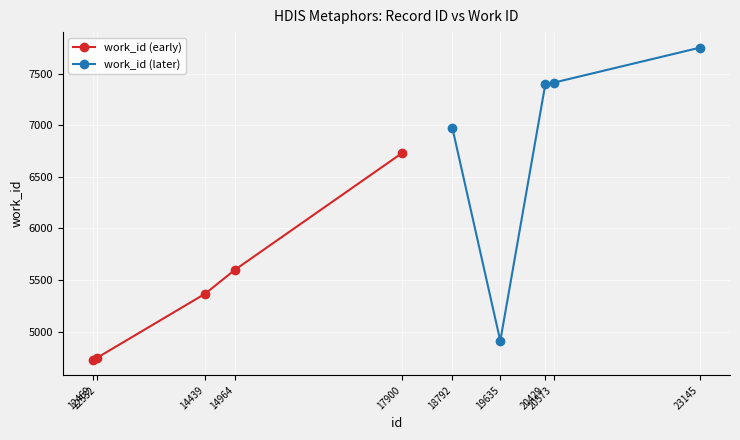

Which series has the largest total across all categories?

work_id (later)